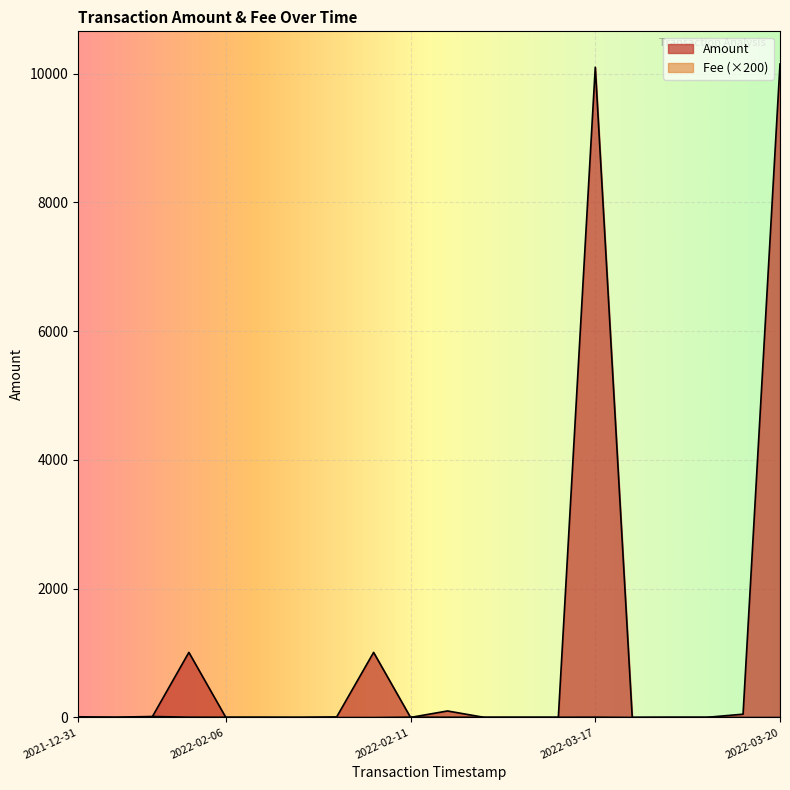

Count the number of data series in this chart.

2